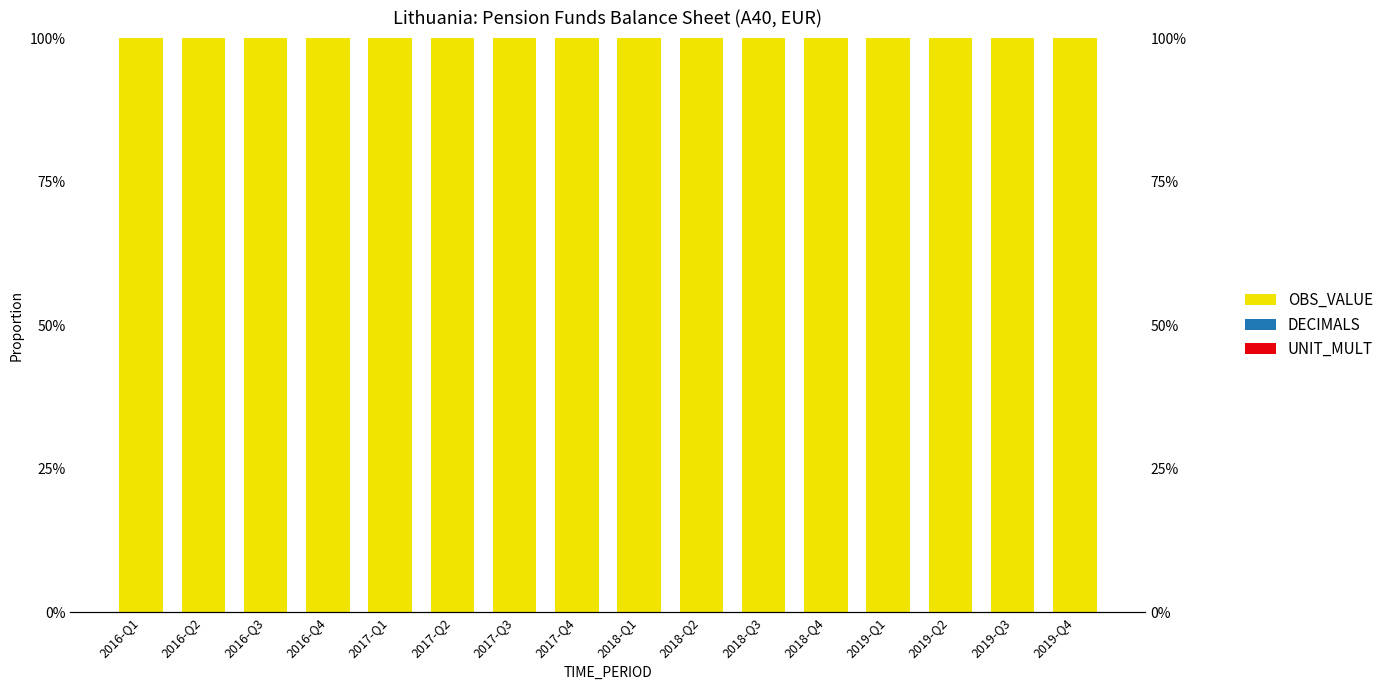

What is the maximum value shown in the chart?

1